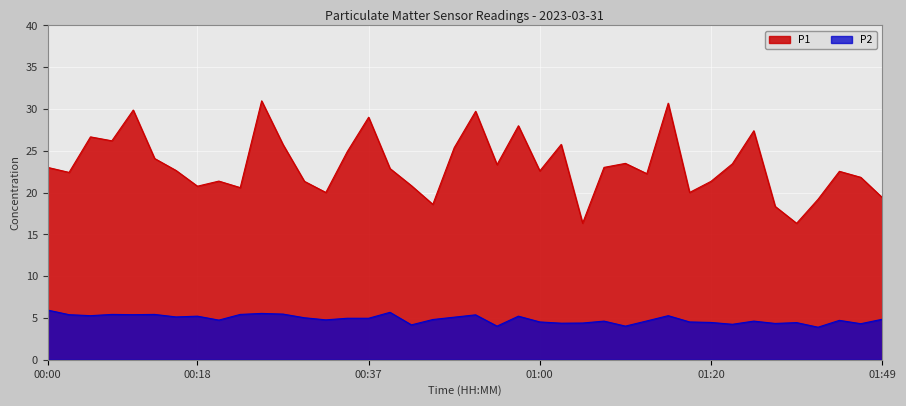

How many interior local valleys does the P1 series have?

12